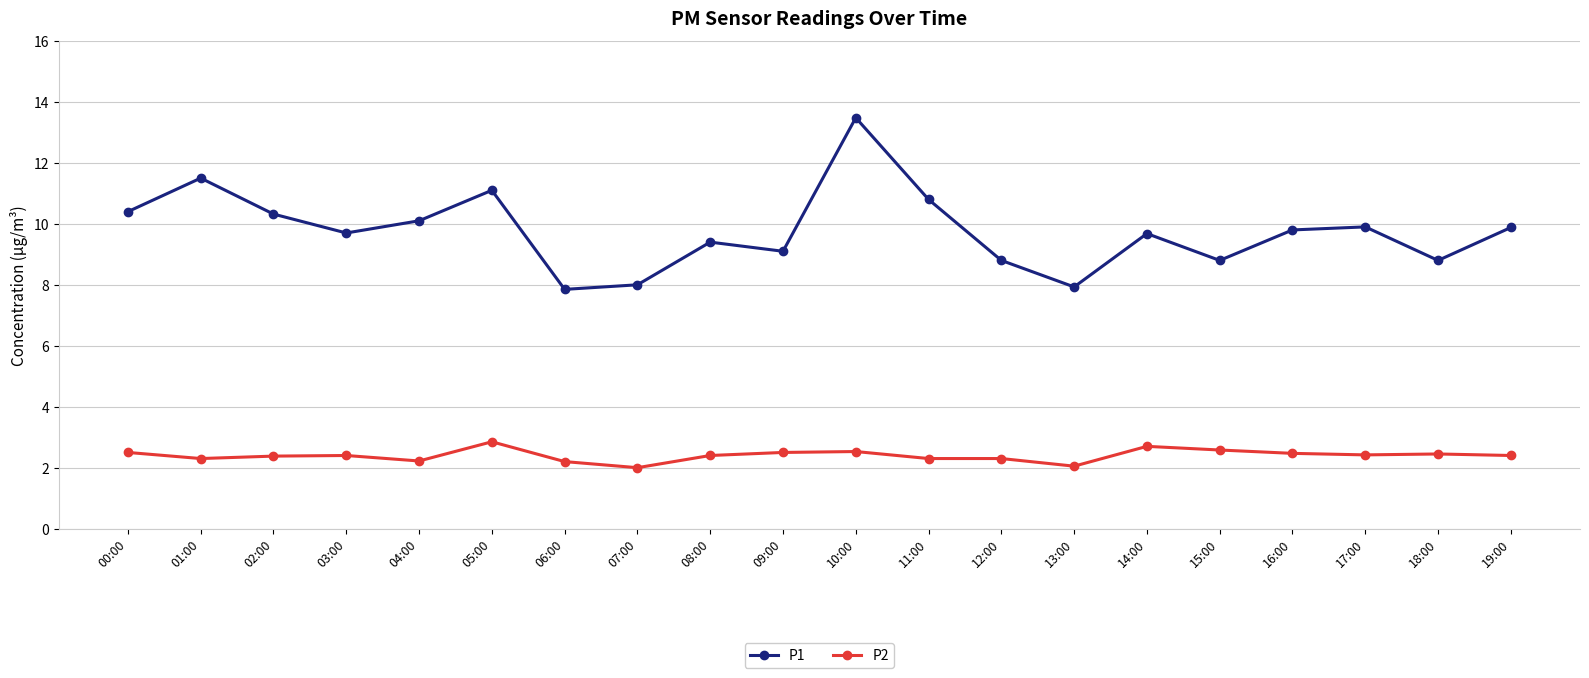

True or false: P2 and P1 cross at least once.

False